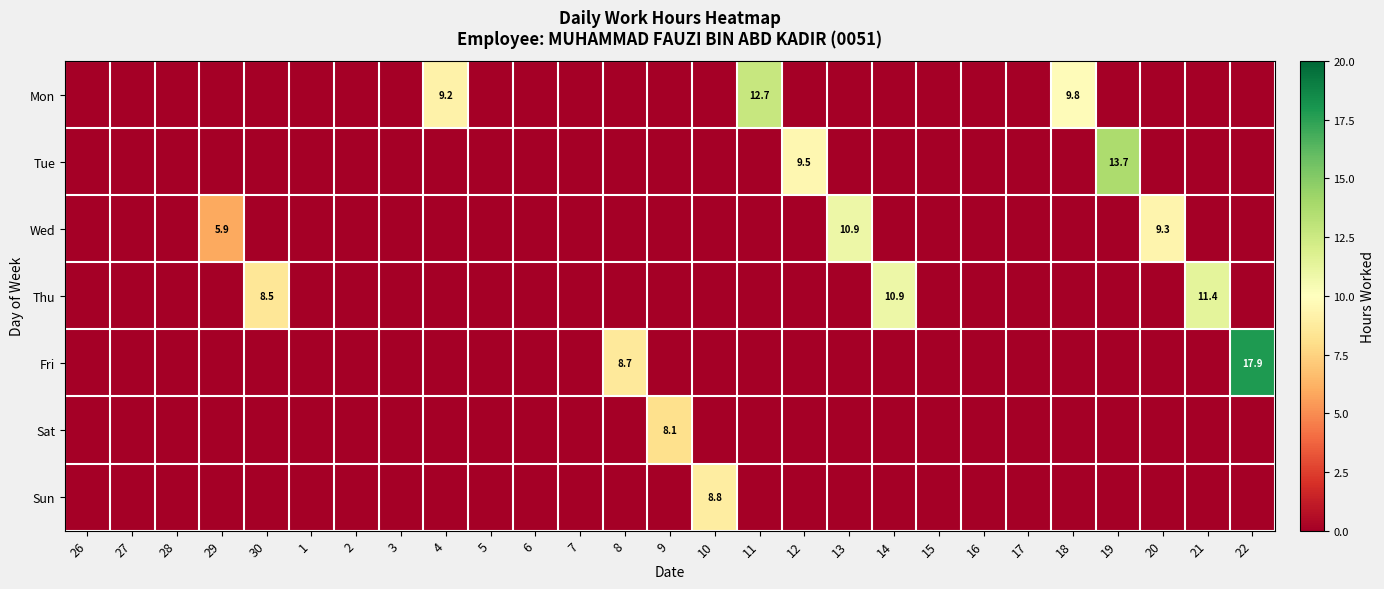

The value of Mon at 18 is 6.7. True or false?

False